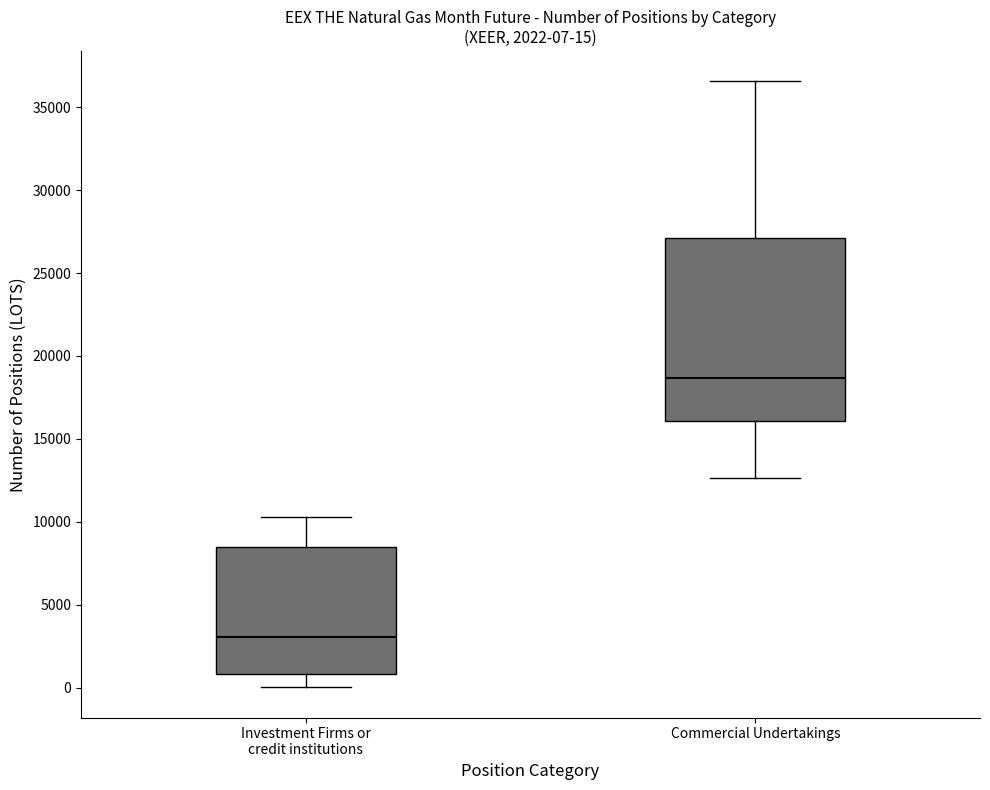

Comparing the boxes themselves (not the whiskers), which one is the tallest?

Commercial Undertakings